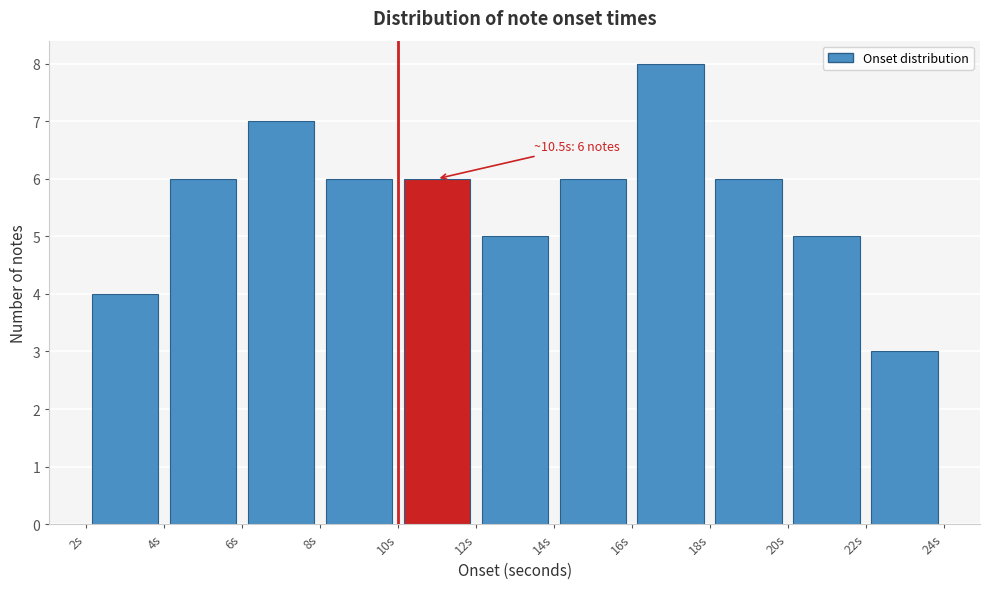

Over which range of the x-axis is the bar tallest?

16 to 18